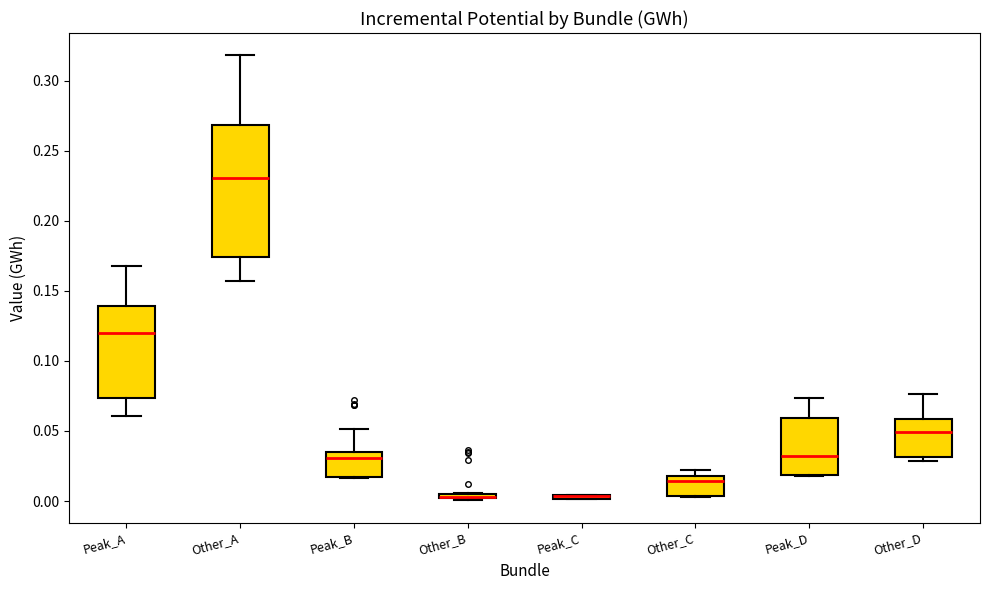

Which box is the tallest, from its lower edge to its upper edge?

Other_A